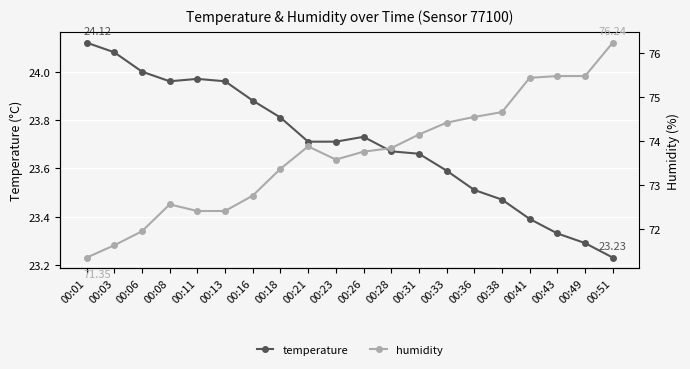

Rank the categories by humidity value from lowest to highest.

00:01, 00:03, 00:06, 00:11, 00:13, 00:08, 00:16, 00:18, 00:23, 00:26, 00:28, 00:21, 00:31, 00:33, 00:36, 00:38, 00:41, 00:43, 00:49, 00:51